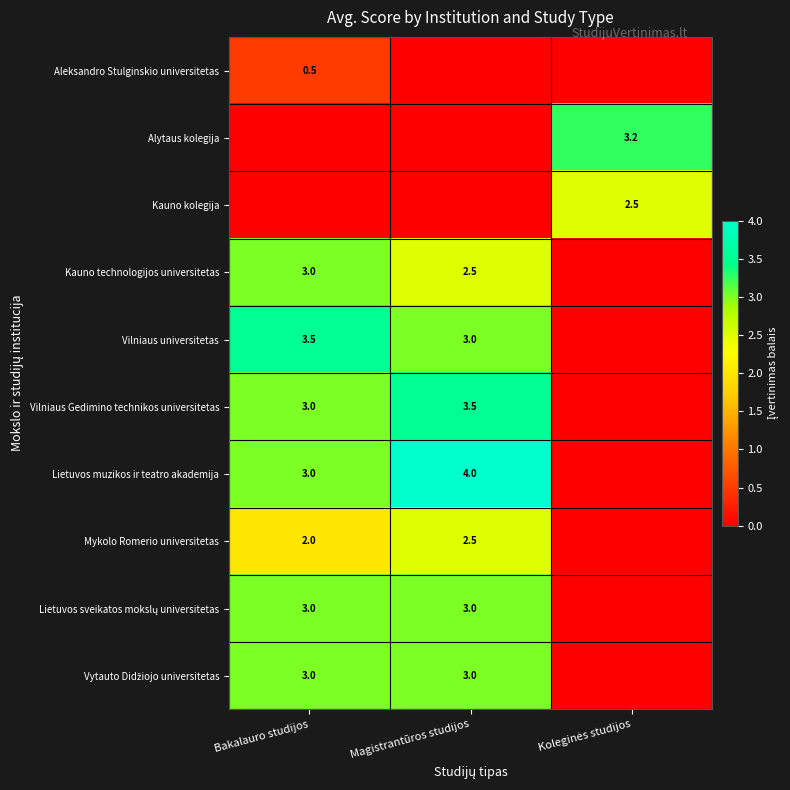

True or false: Kauno technologijos universitetas has a value of 1.2 at Magistrantūros studijos.

False